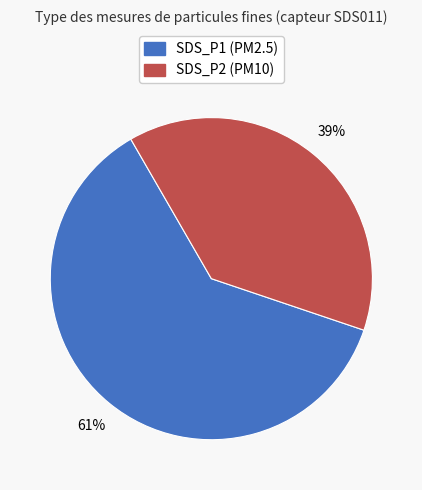

Do SDS_P1 and SDS_P2 together represent more than half of the pie?

Yes